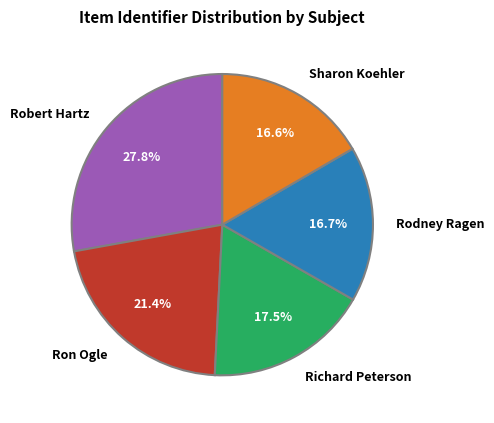

Is there any slice that represents more than half of the pie?

No